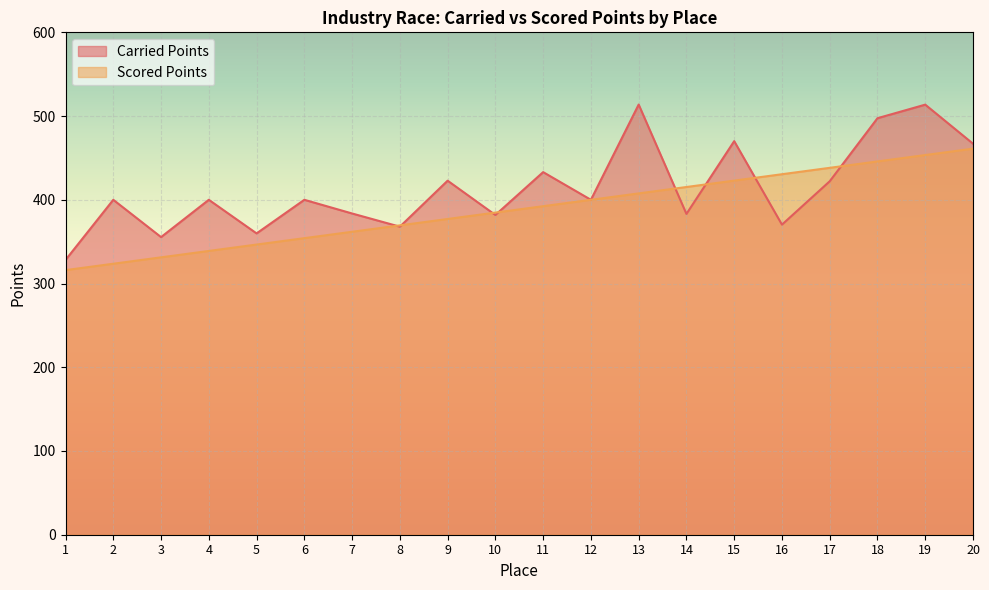

List the series in order of their peak value, highest first.

Carried Points, Scored Points